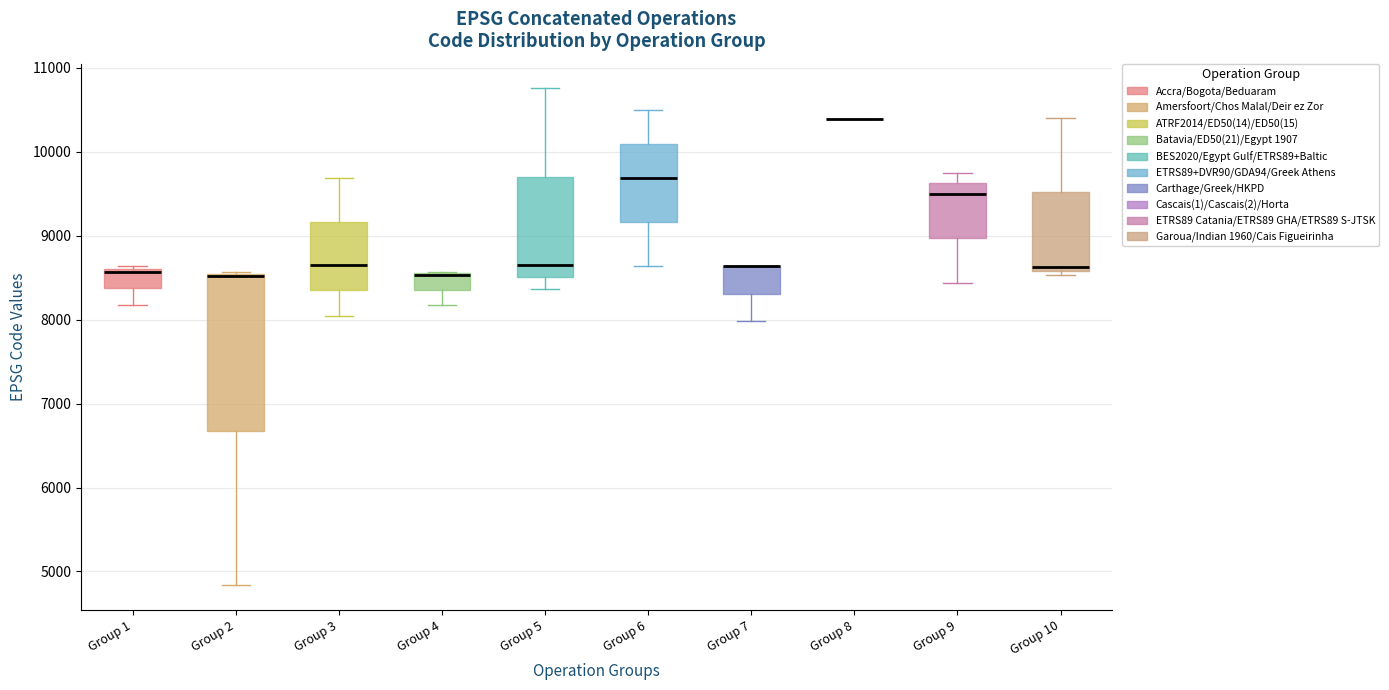

Reading left to right, transcribe this box plot: for each box, give where its median line is, the range the box spans, and where its two whiskers end, as read against the y-axis. The values are not printed on the chart, so give them approximately, as read against the axis.

Group 1: median 8600 (just below the box's upper edge), box 8400 to 8600, whiskers 8200 to 8600 (just above the box's upper edge)
Group 2: median 8500 (drawn on the box's upper edge), box 6700 to 8500, whiskers 4800 to 8600
Group 3: median 8700, box 8400 to 9200, whiskers 8000 to 9700
Group 4: median 8500 (drawn on the box's upper edge), box 8400 to 8600, whiskers 8200 to 8600
Group 5: median 8700, box 8500 to 9700, whiskers 8400 to 10800
Group 6: median 9700, box 9200 to 10100, whiskers 8600 to 10500
Group 7: median 8600 (drawn on the box's upper edge), box 8300 to 8600, whiskers 8000 to 8600
Group 8: box collapsed to a line at 10400, whiskers 10400 to 10400
Group 9: median 9500, box 9000 to 9600, whiskers 8400 to 9800
Group 10: median 8600 (just above the box's lower edge), box 8600 to 9500, whiskers 8500 to 10400